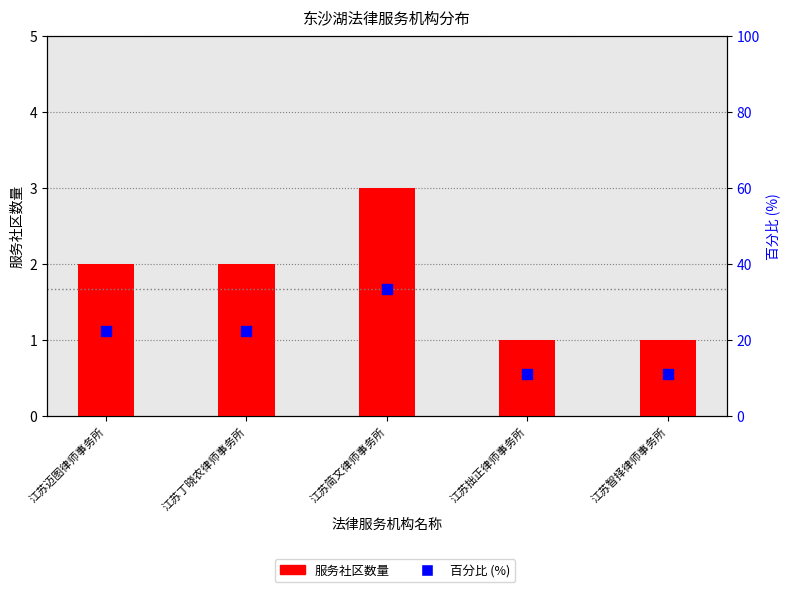

At which category is the sum across all series the highest?

江苏简文律师事务所